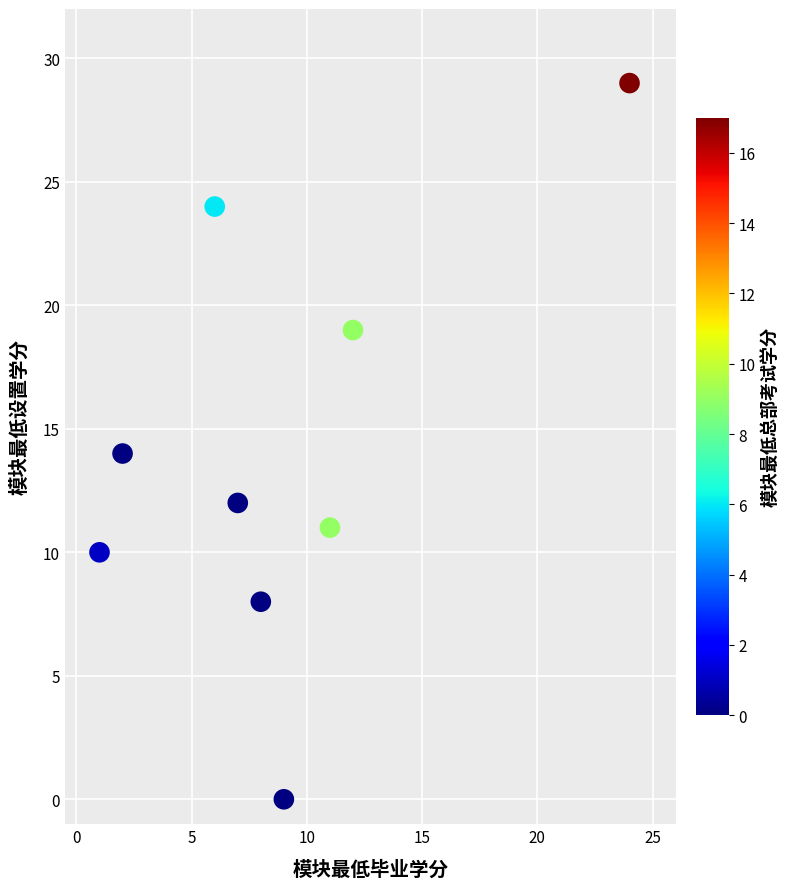

What is the average X value?

9